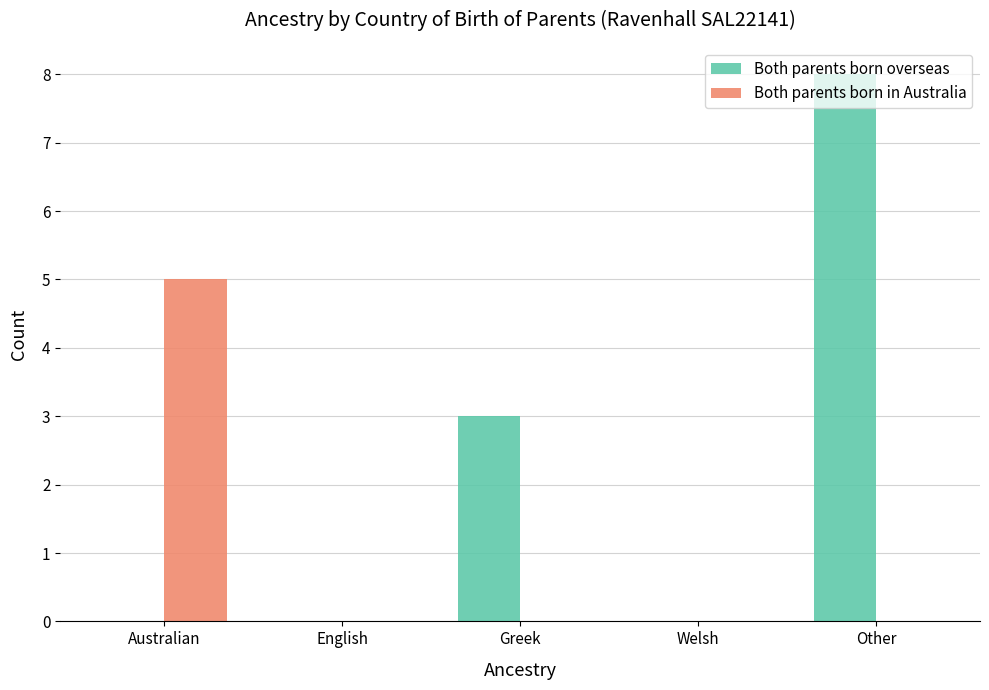

The value of Both parents born in Australia at Other is 0. True or false?

True